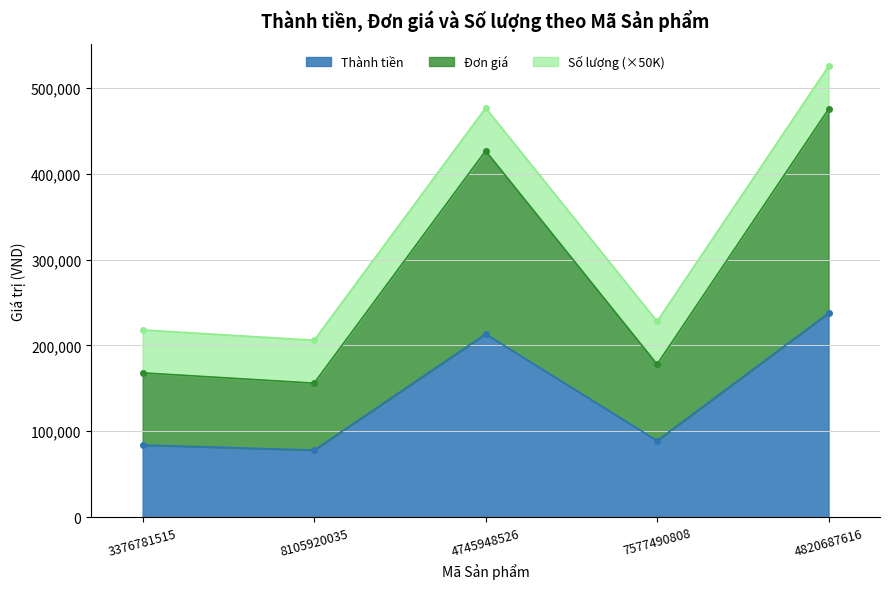

Is it true that Thành tiền equals 84000 at 3376781515?

True